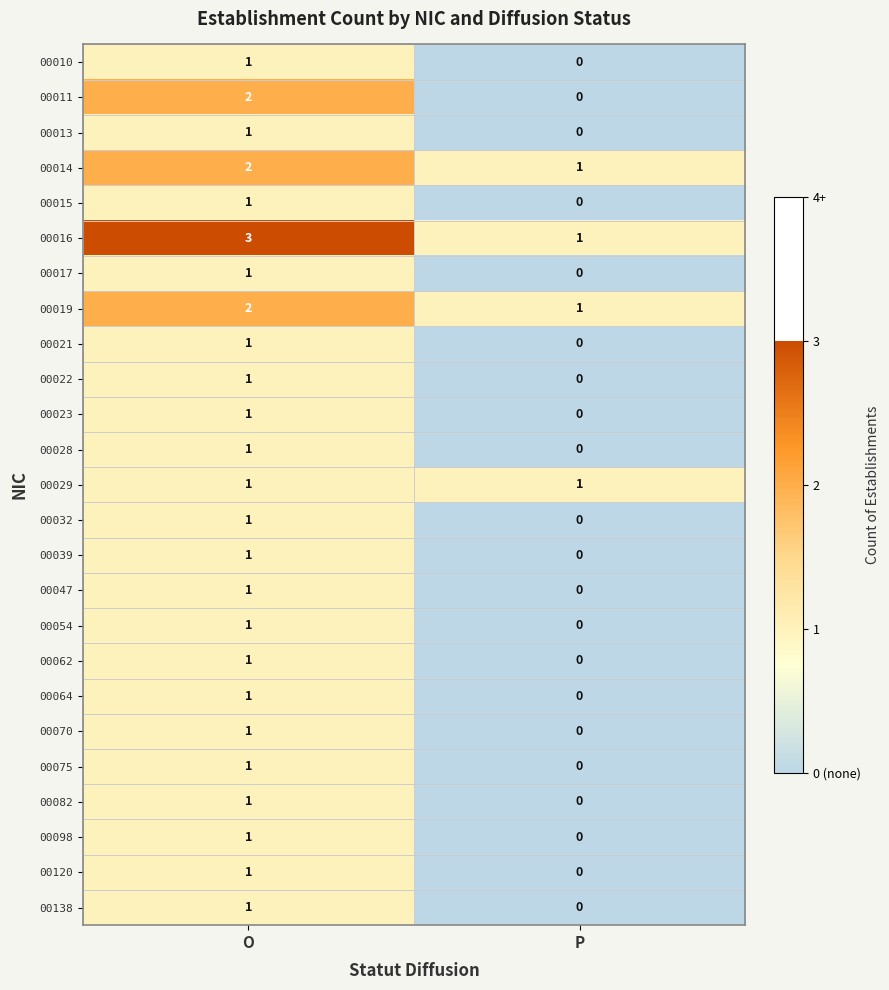

True or false: 00120 has a value of 1 at P.

False